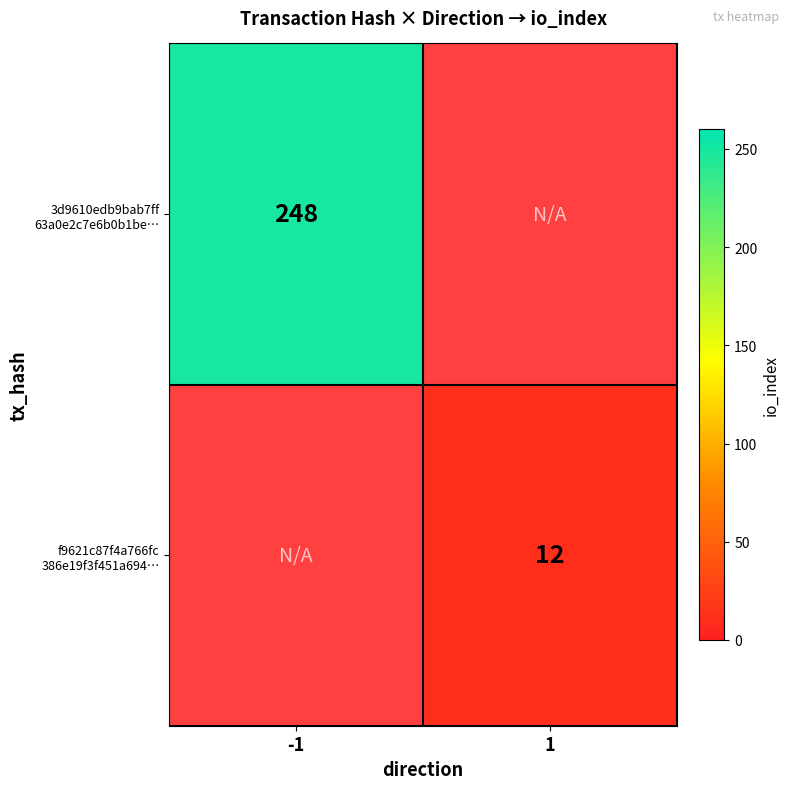

At which label does f9621c87f4a766fc 386e19f3f451a694… reach its peak?

-1